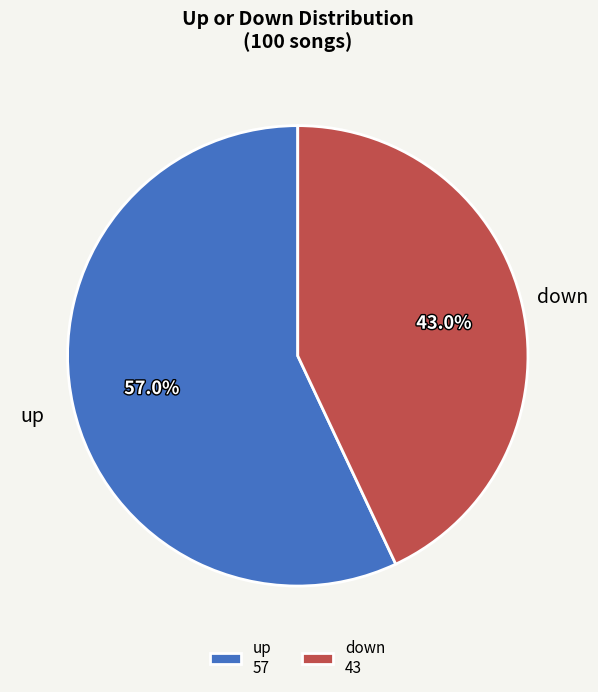

Rank the categories by value from highest to lowest.

up, down